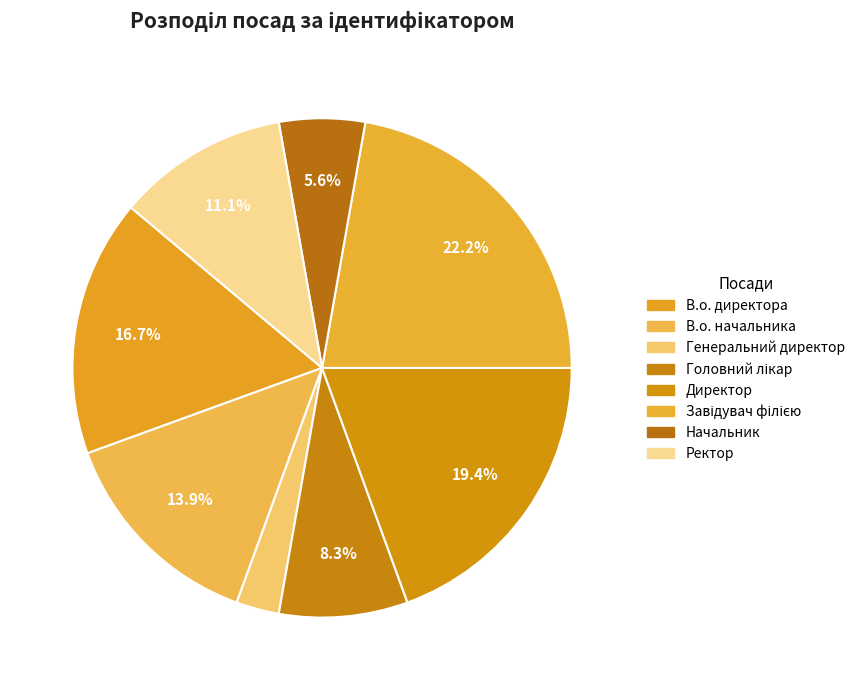

Between Ректор and Завідувач філією, which is larger?

Завідувач філією